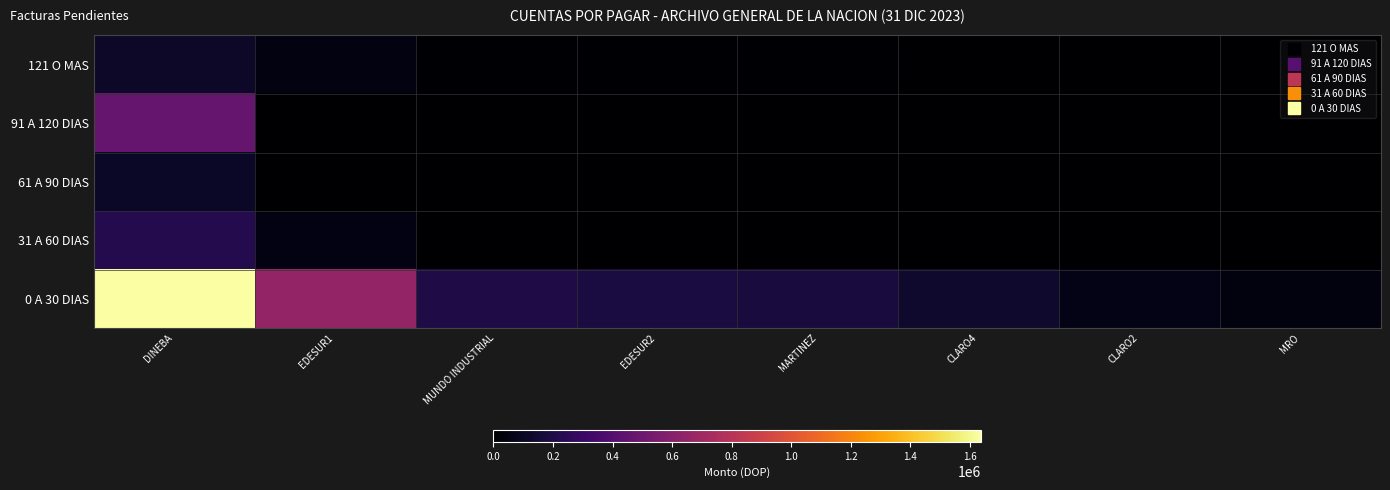

What is the difference between the highest and lowest values at EDESUR2?

182412.0